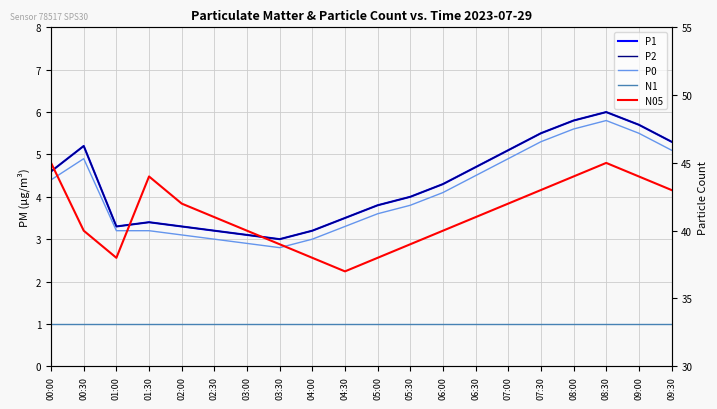

At which category does the chart reach its peak across all series?

00:00